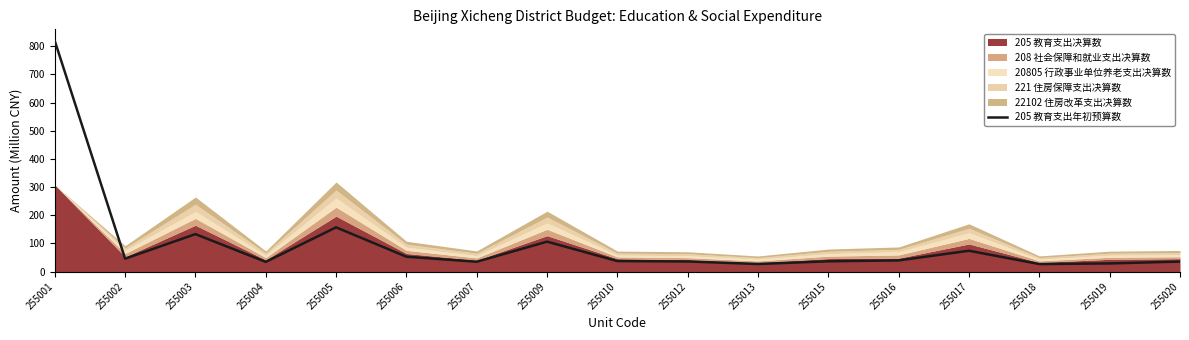

Reading left to right, transcribe all the data shown in this chart.

255001=819.0	255002=45.9	255003=133.0	255004=34.5	255005=157.1	255006=52.8	255007=35.0	255009=106.3	255010=37.3	255012=35.9	255013=26.9	255015=36.6	255016=39.7	255017=74.0	255018=26.7	255019=28.9	255020=35.6